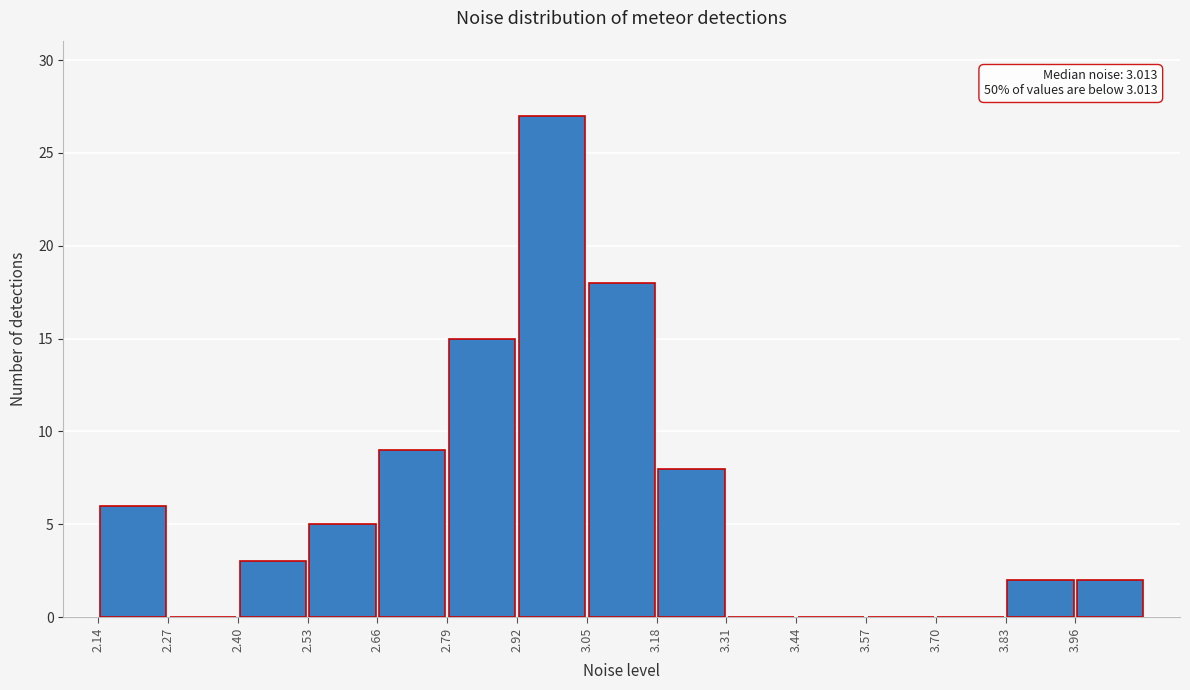

Over which range of the x-axis is the bar tallest?

2.92 to 3.06